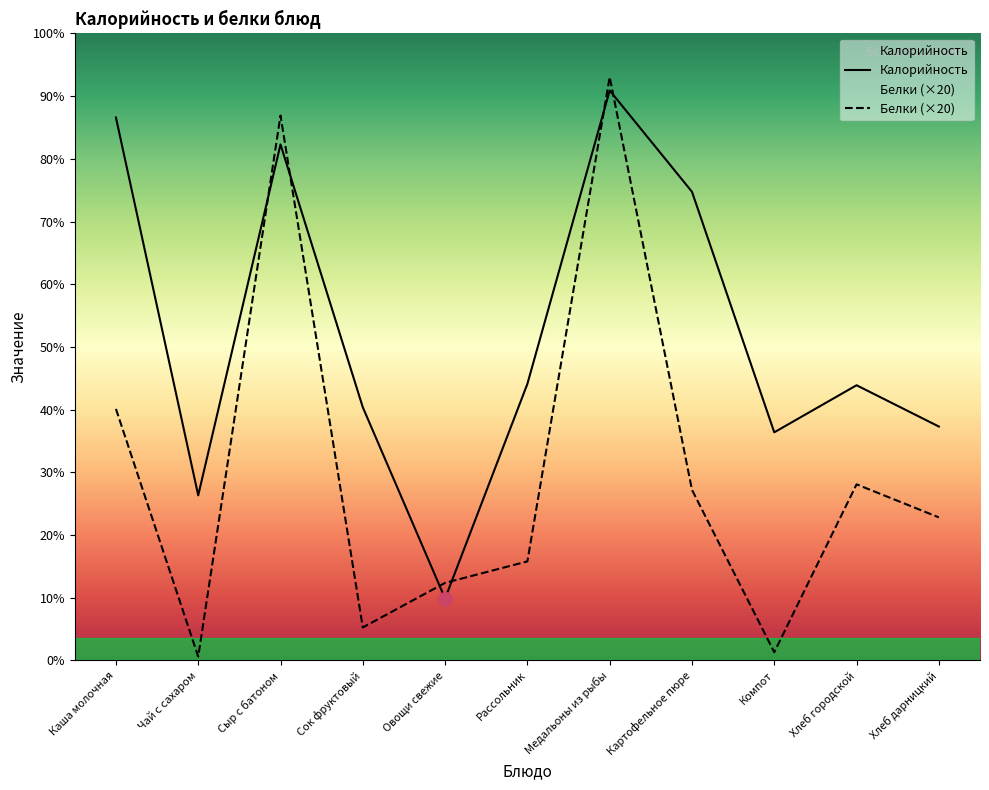

How many interior local valleys does the Калорийность series have?

3